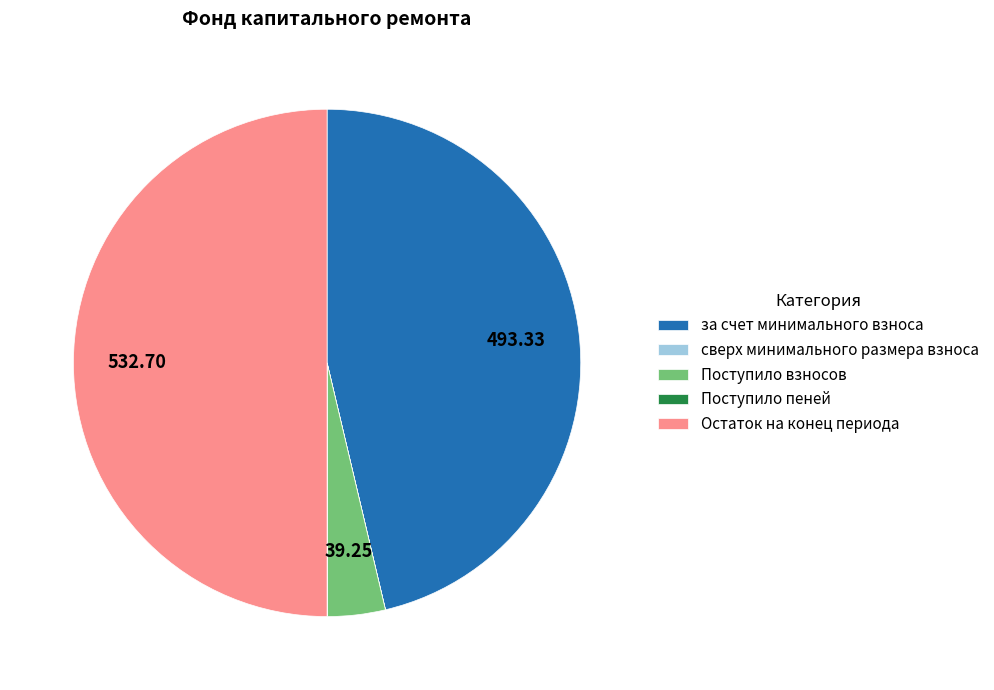

What is the largest slice in the pie chart?

Остаток на конец периода